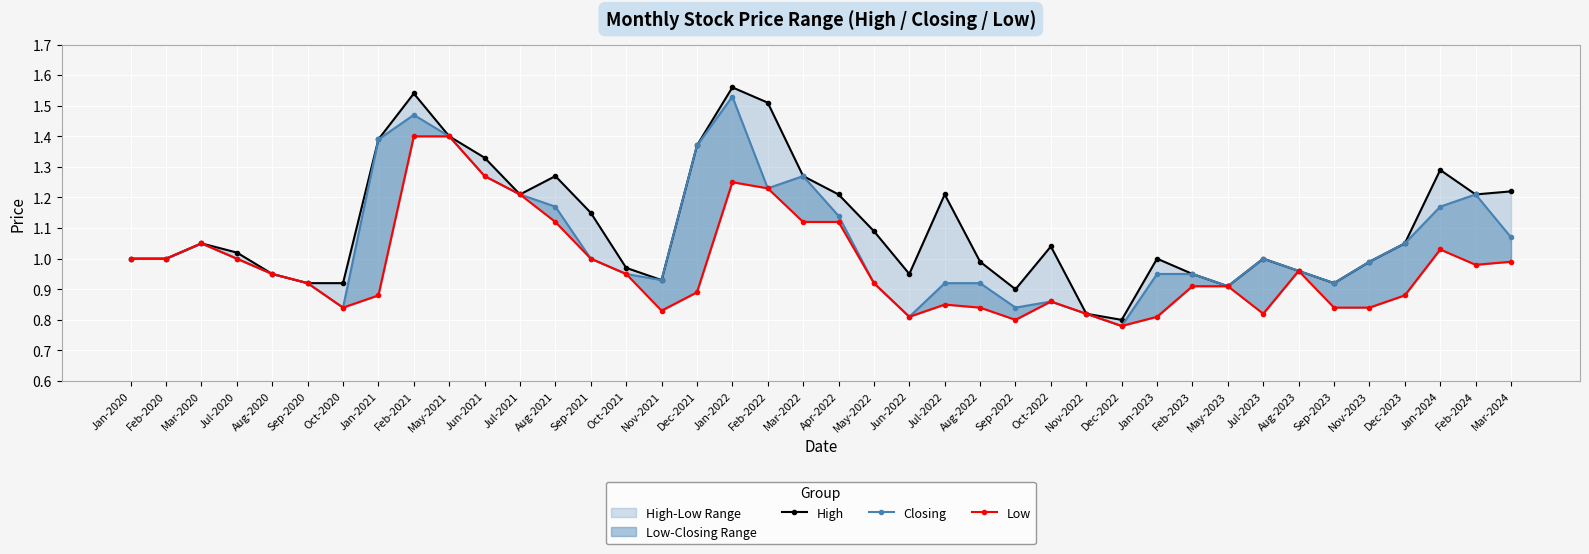

Is the value of Closing at Feb-2020 greater than the value of Low at May-2021?

No